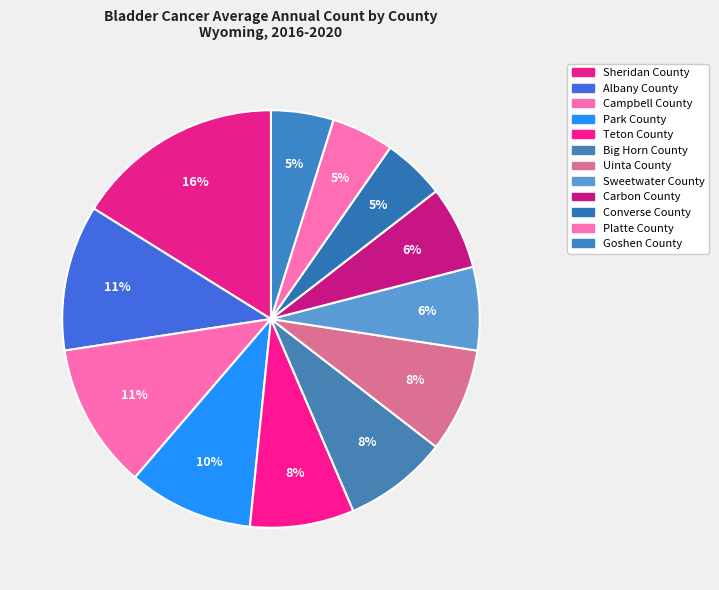

To the nearest percent, what is the average slice percentage?

8%